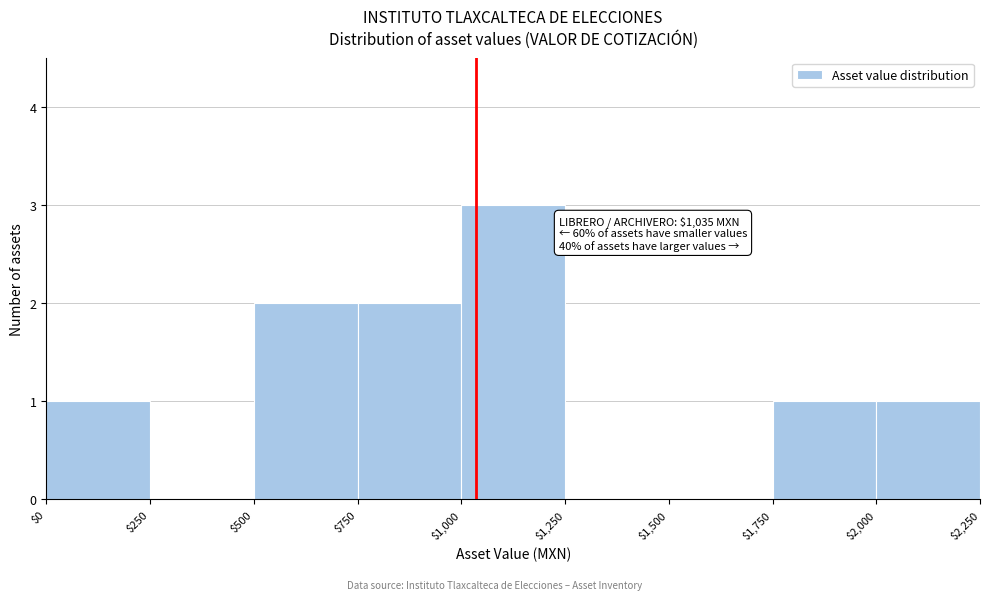

Which range on the x-axis has the tallest bar?

$1,000 to $1,250